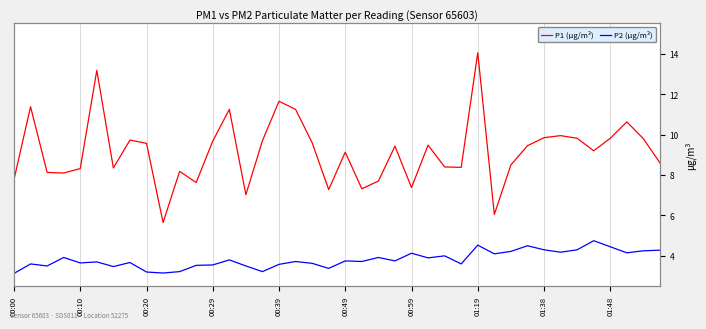

What is the lowest value of the P1 (μg/m³) series?

5.7